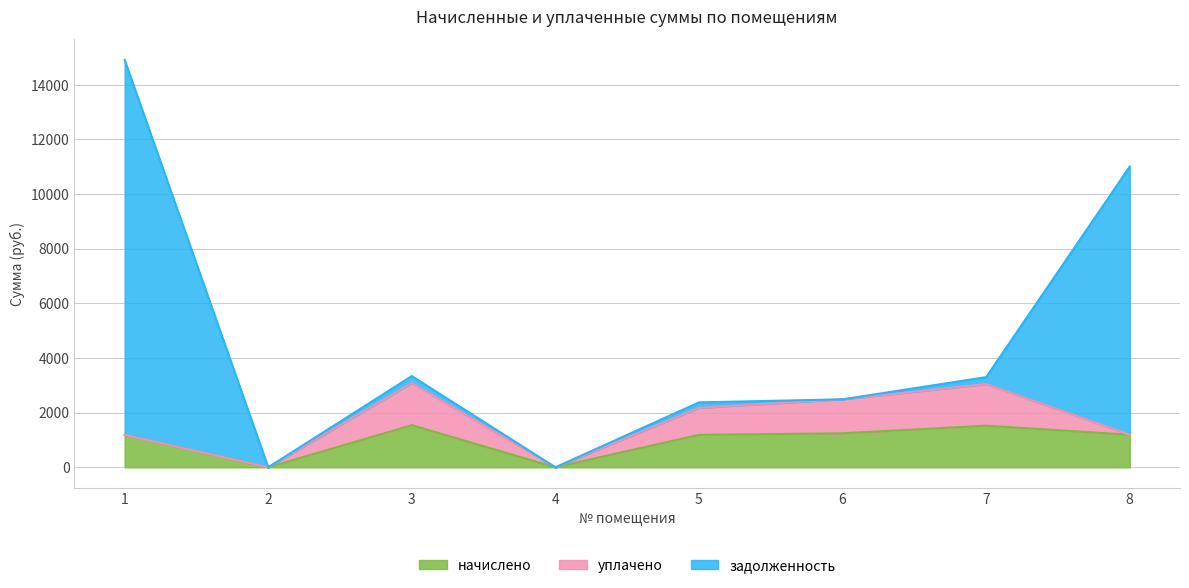

How many lines are shown in the chart?

3